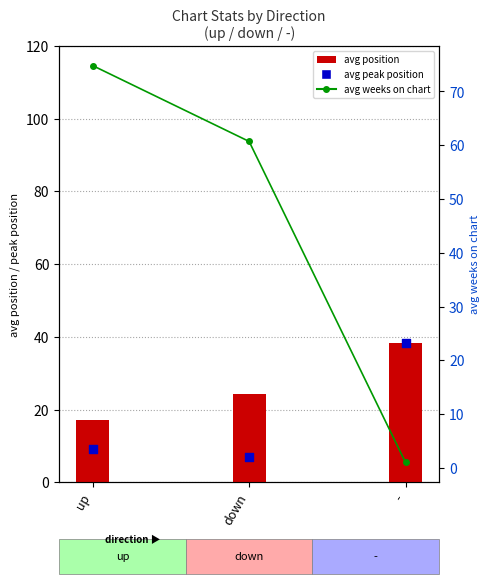

At which category is the sum across all series the highest?

up